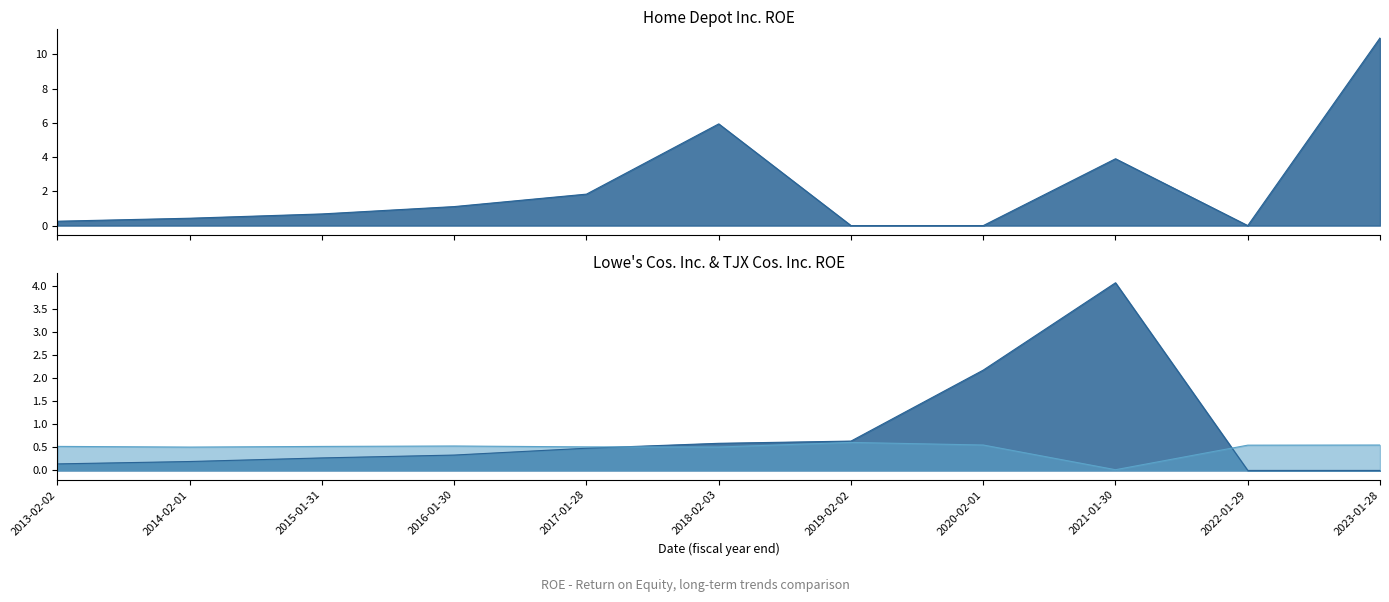

Does the chart display data point markers on the line(s)?

No